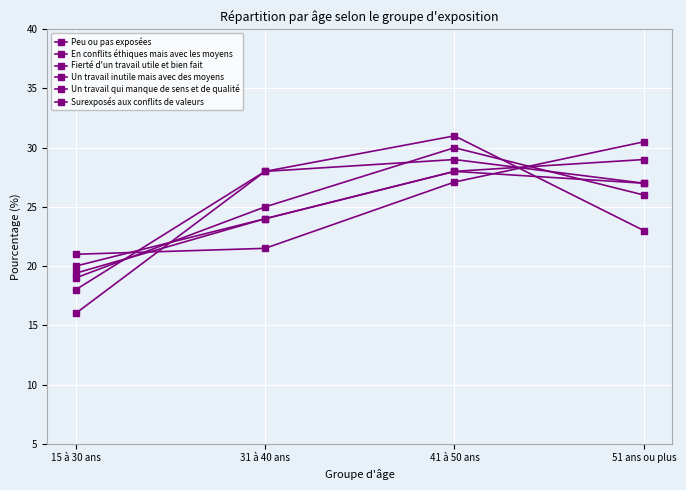

Which label corresponds to the largest value in the chart?

41 à 50 ans